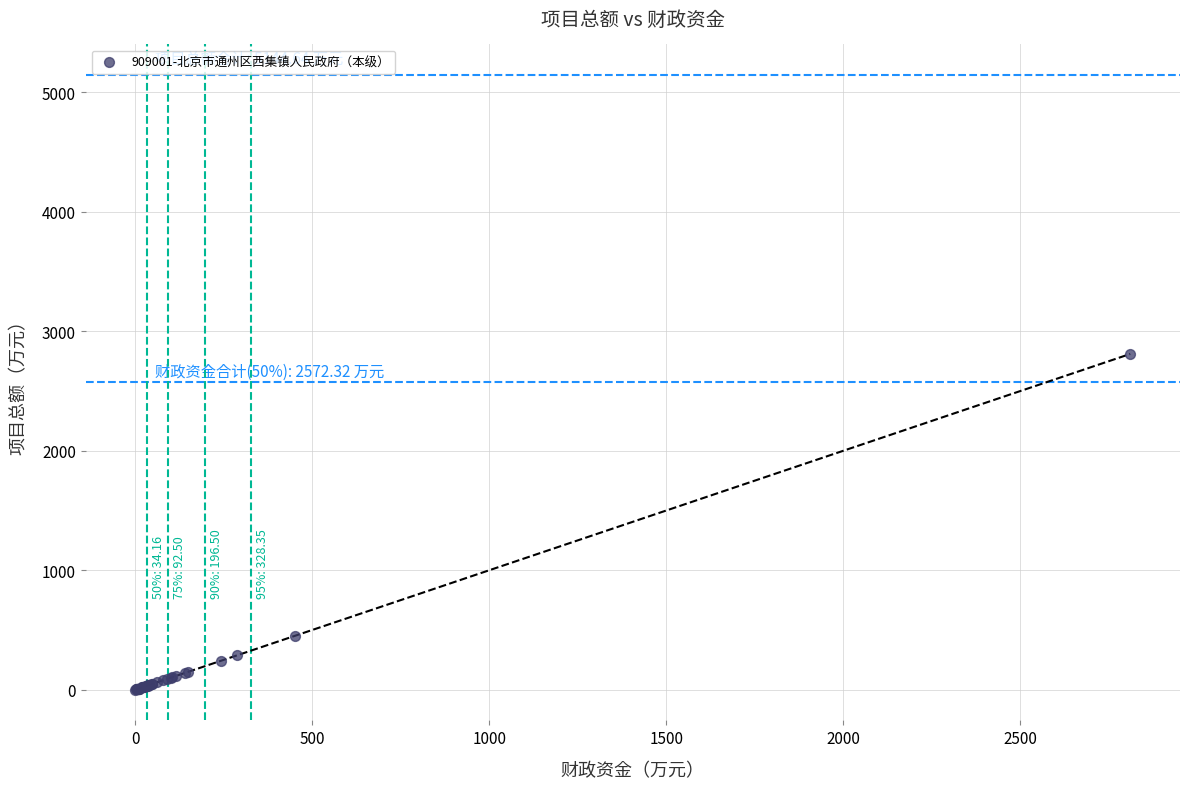

What Y value in the scatter plot is closest to 1405?

452.4